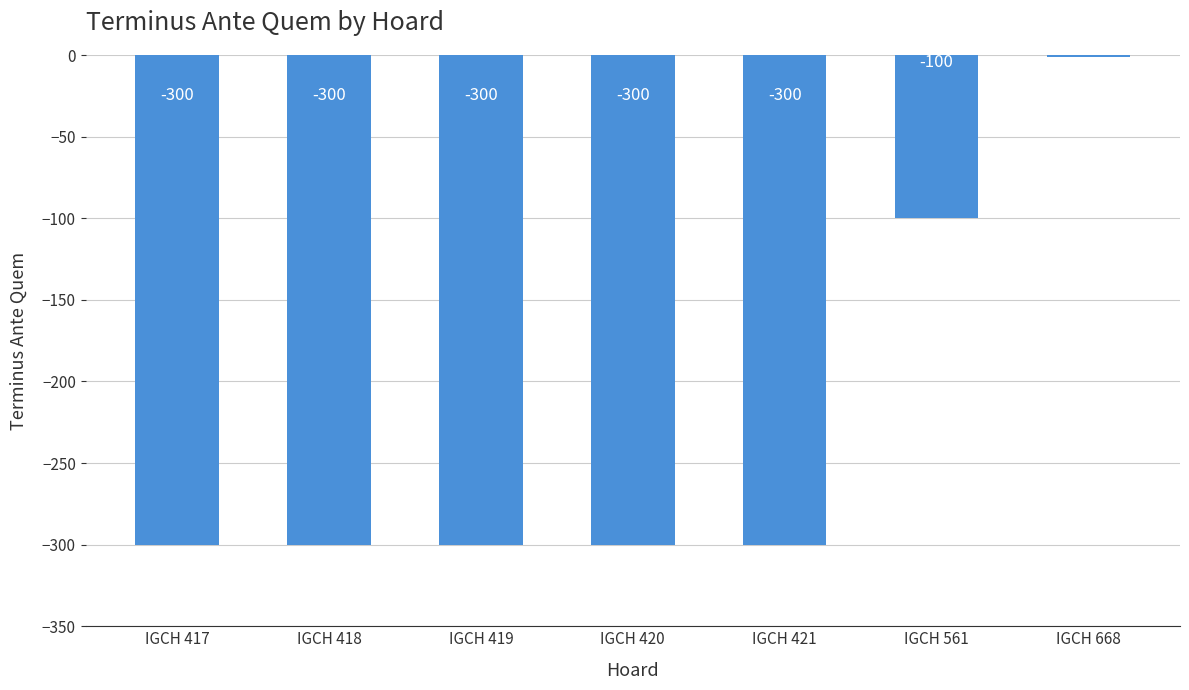

What value does the data have at IGCH 418, to the nearest 10?

-300